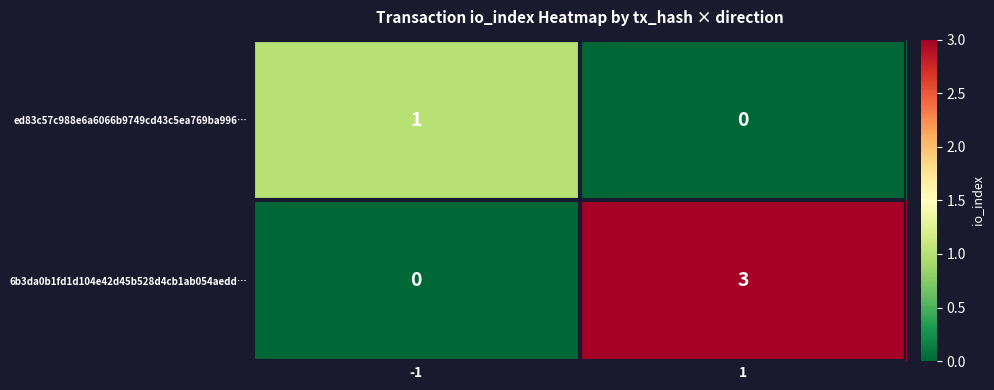

What is the maximum value shown in the chart?

3